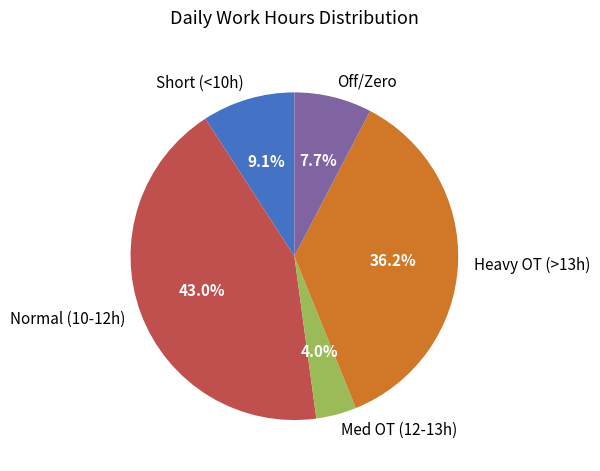

Which has a higher value, Short (<10h) or Off/Zero?

Short (<10h)